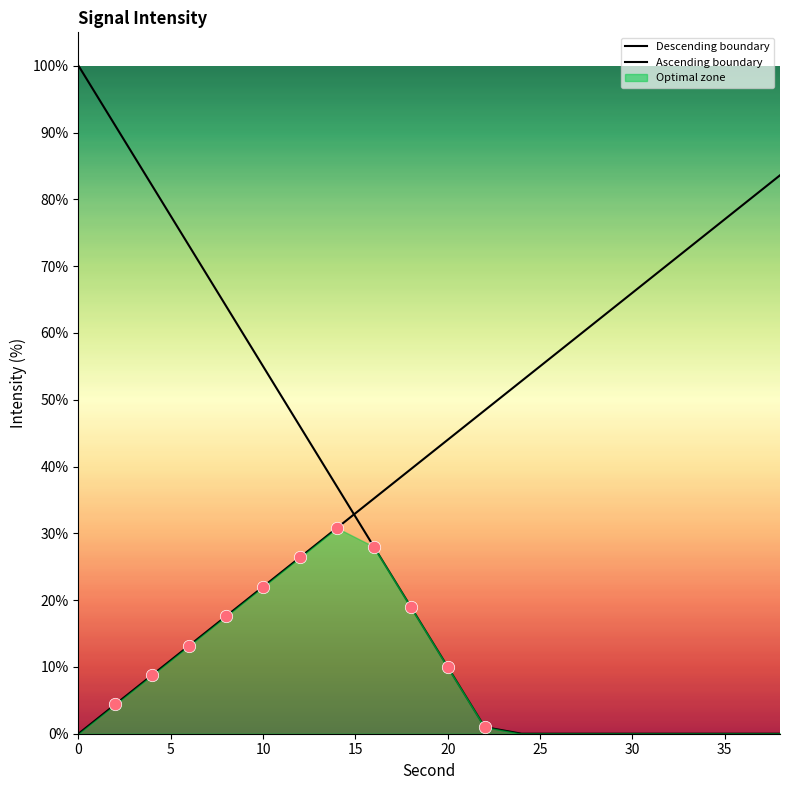

Which series contains the lowest Y value?

Descending boundary